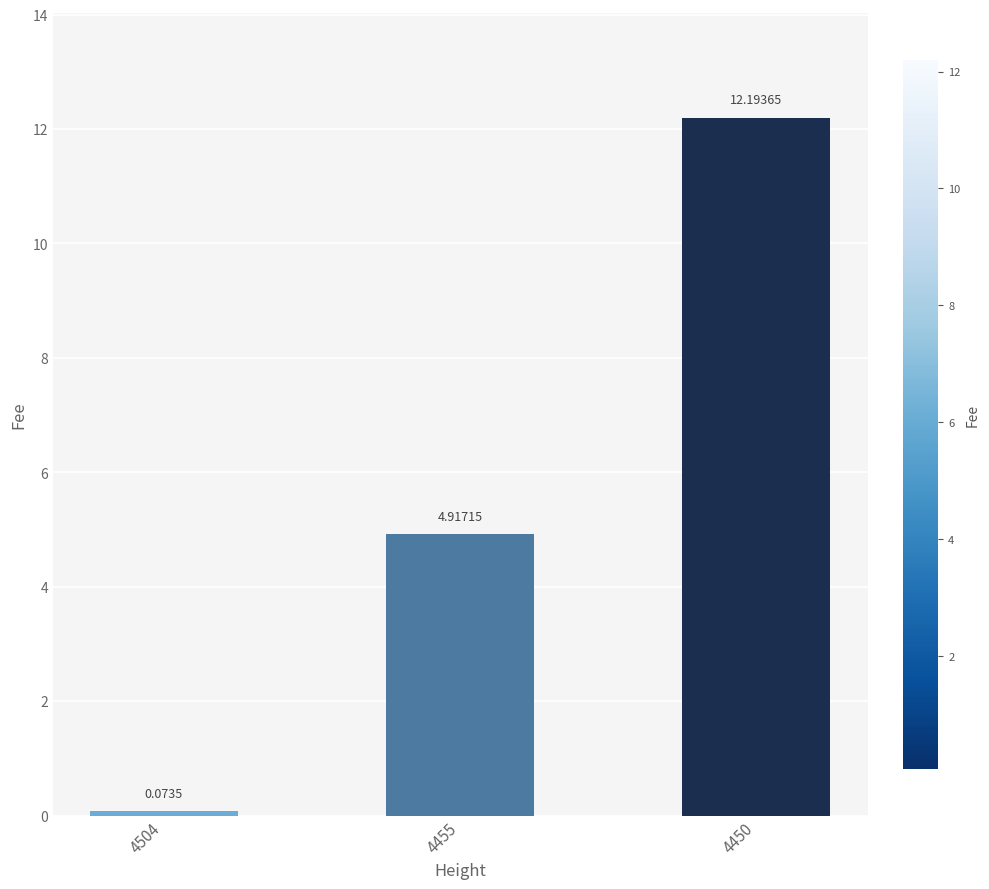

Are the bars horizontal?

No